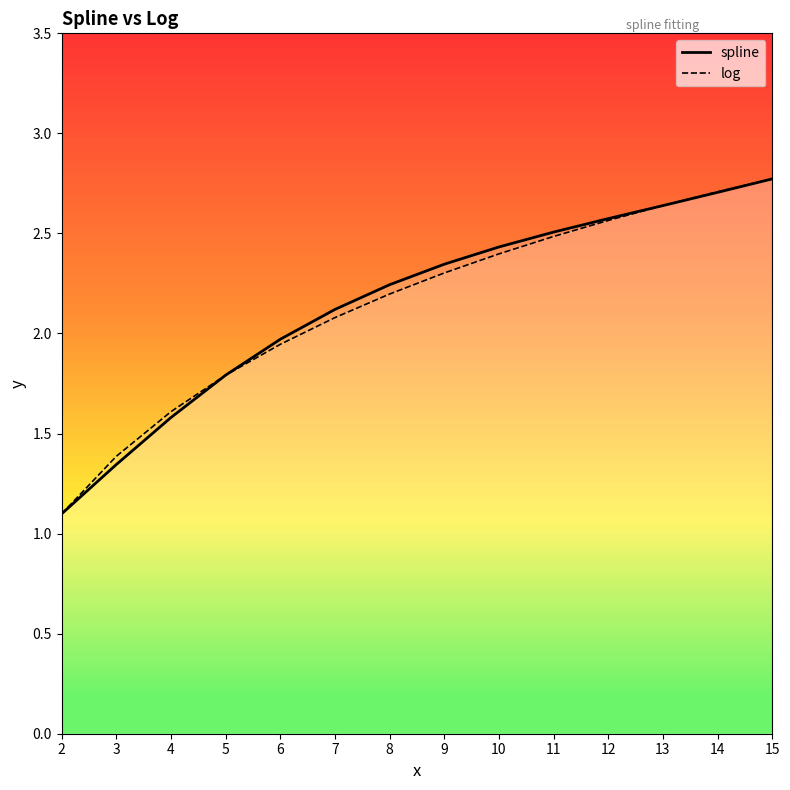

How many lines are shown in the chart?

2